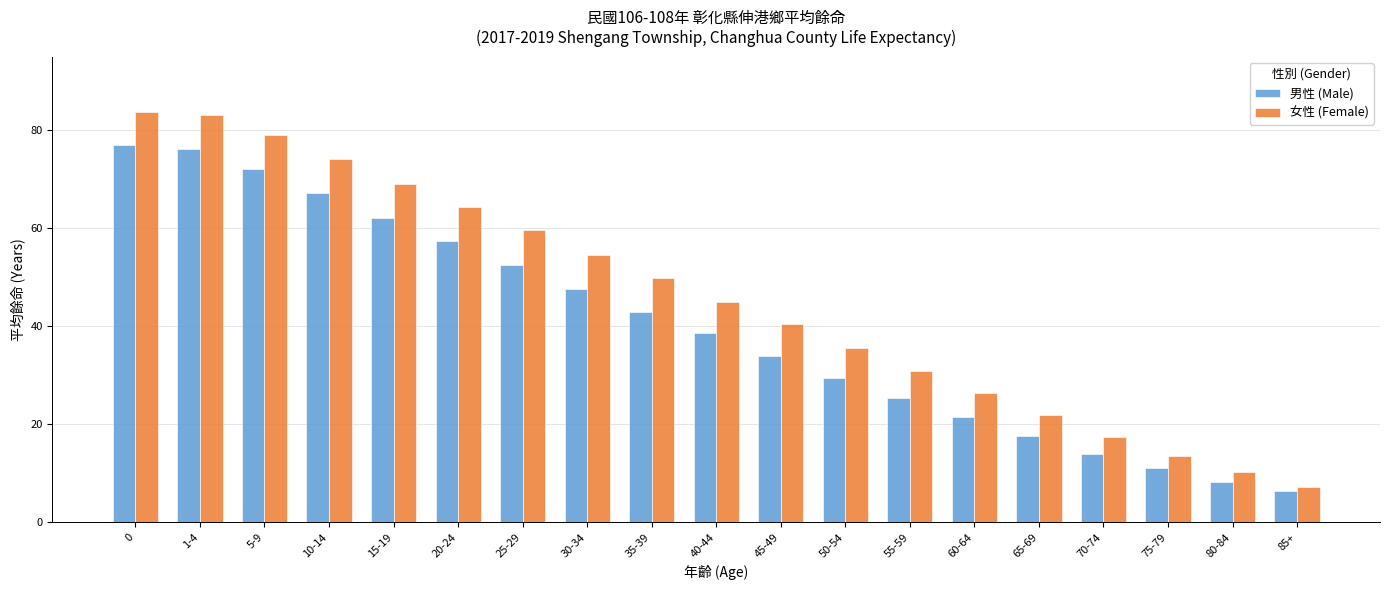

What are all the series names shown in the legend?

男性 (Male), 女性 (Female)